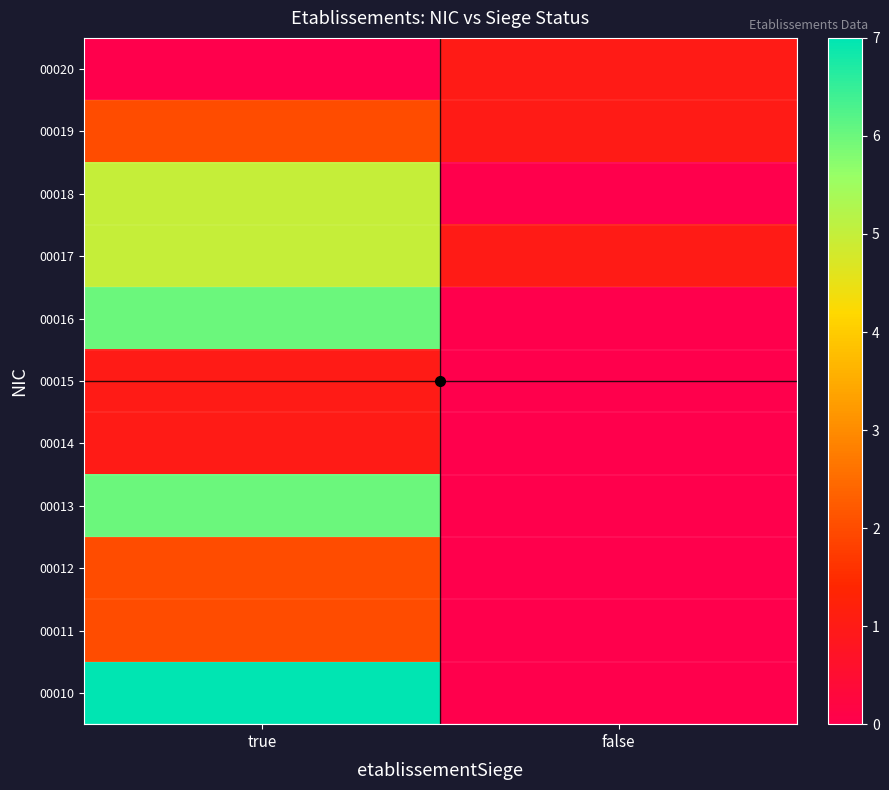

Reading left to right, list all the values displayed in this chart.

00010: true=7	false=0
00011: true=2	false=0
00012: true=2	false=0
00013: true=6	false=0
00014: true=1	false=0
00015: true=1	false=0
00016: true=6	false=0
00017: true=5	false=1
00018: true=5	false=0
00019: true=2	false=1
00020: true=0	false=1